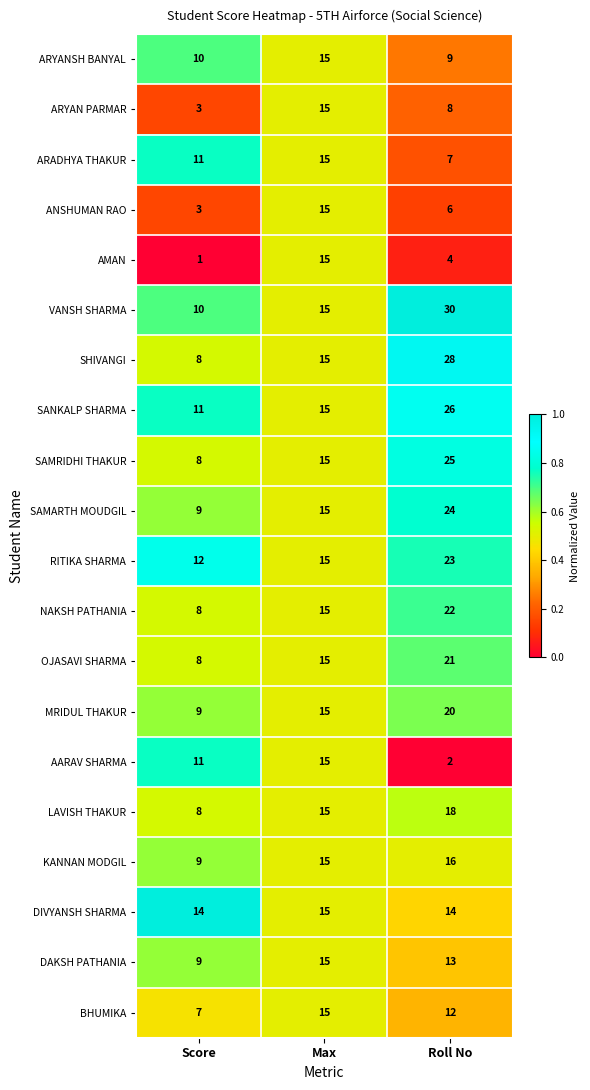

Which series changed the most between Score and Max?

AMAN